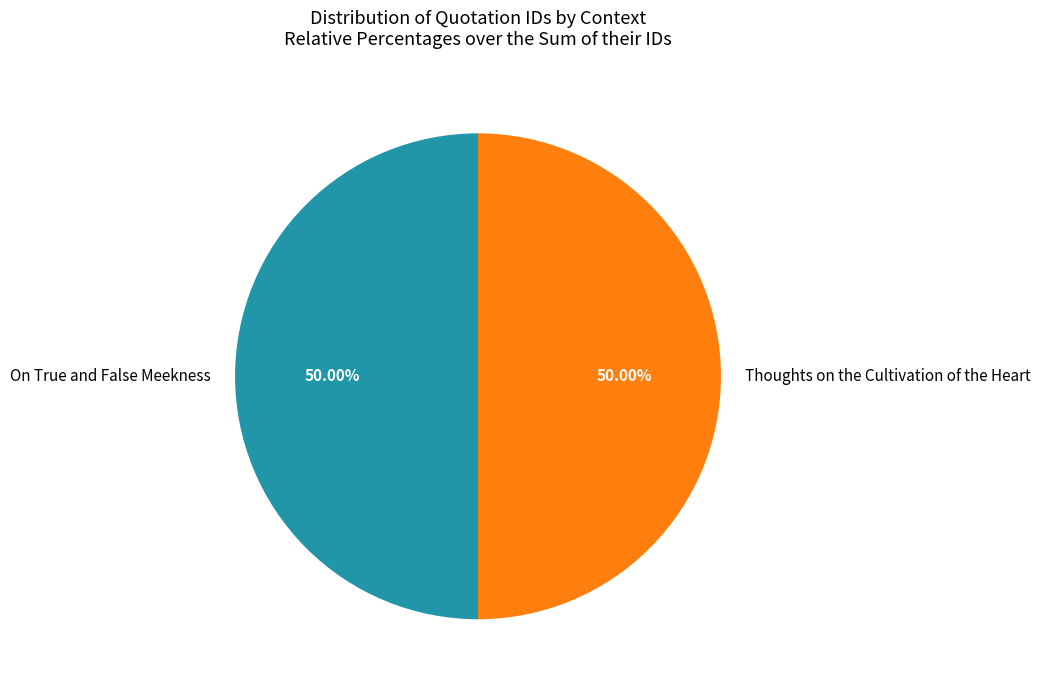

Approximately how many times larger is the value at Thoughts on the Cultivation of the Heart compared to On True and False Meekness?

1.0